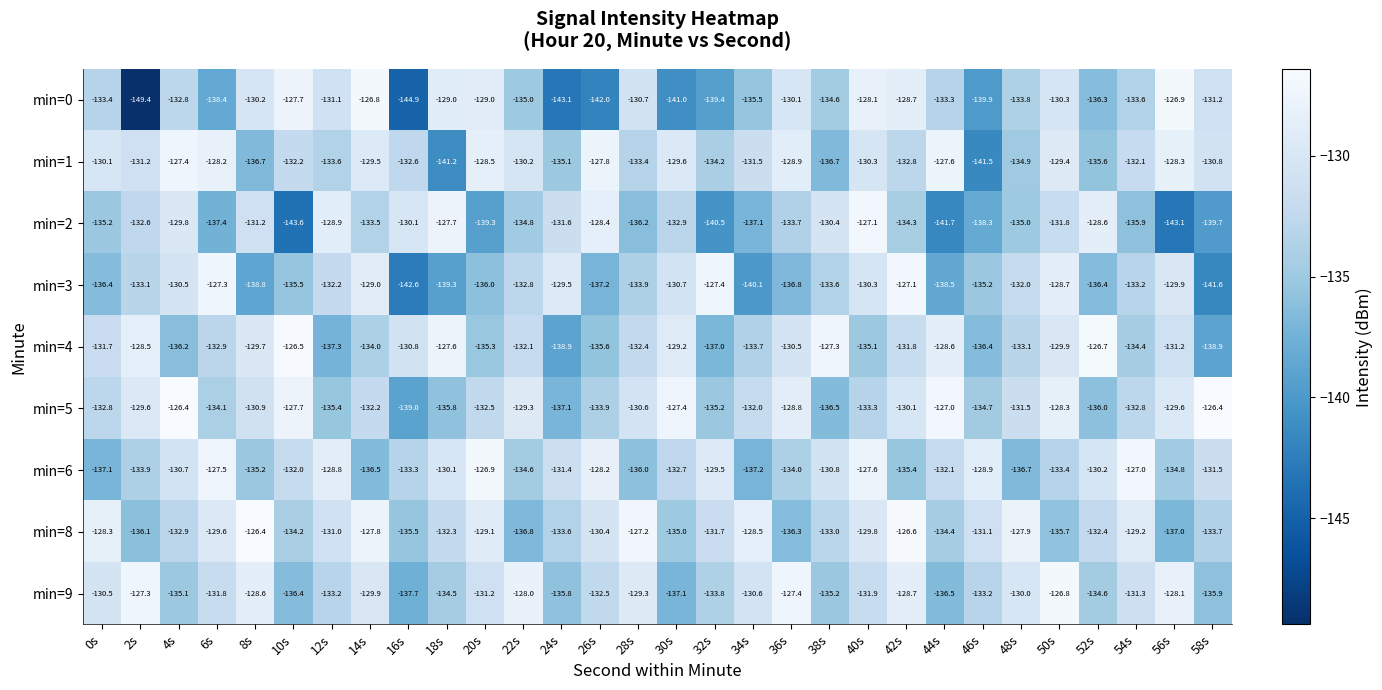

Which series has the largest range (max minus min)?

min=0